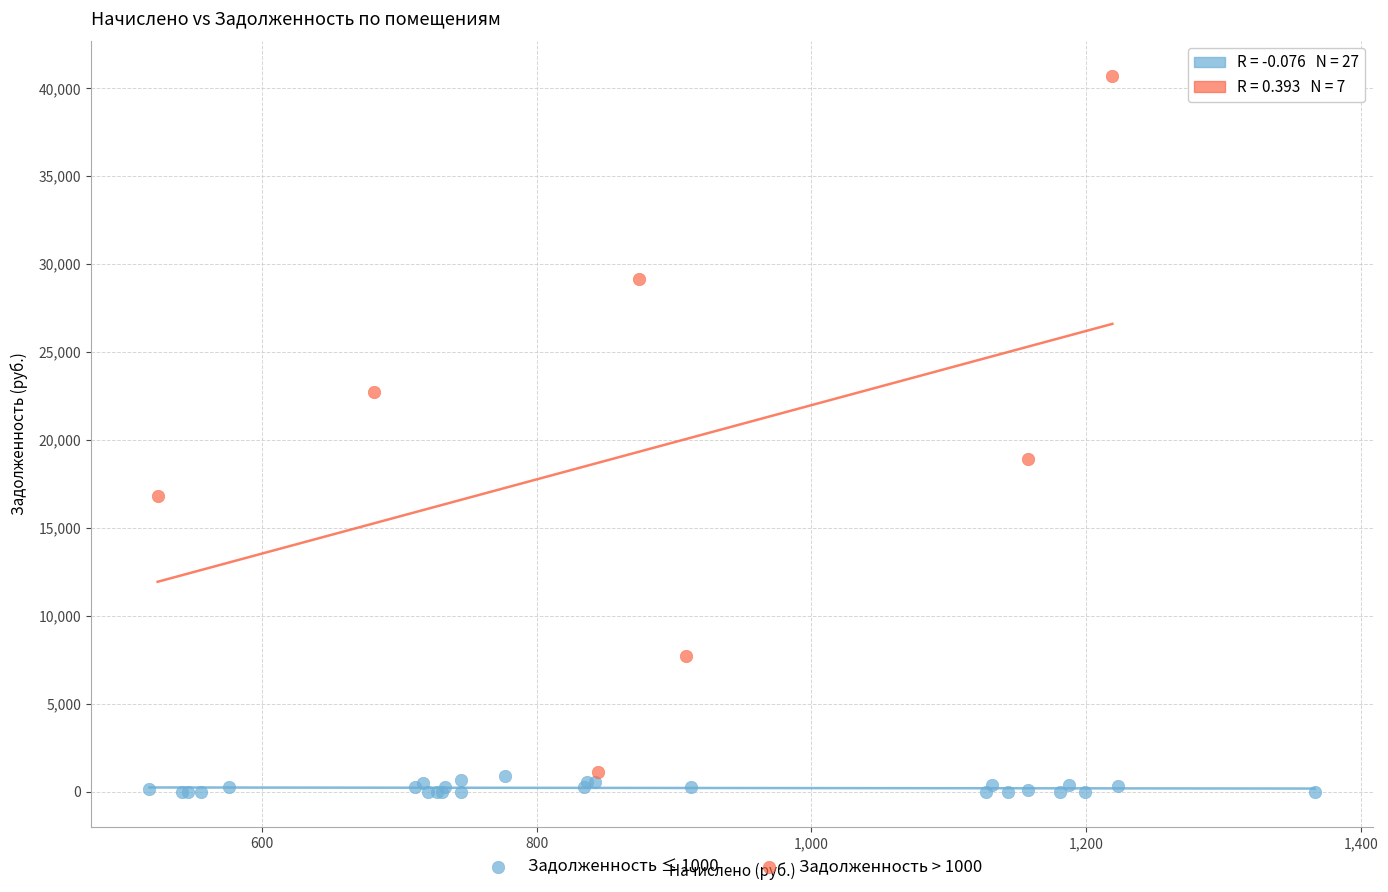

Which series reaches the maximum Y coordinate?

Задолженность > 1000